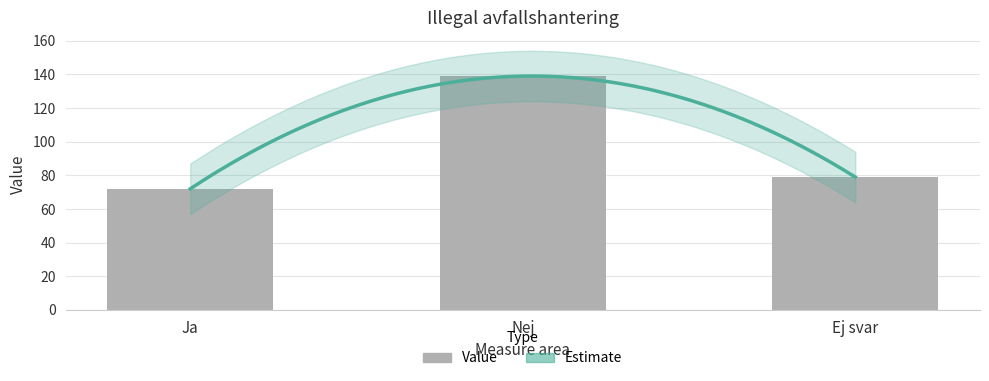

List the labels in order of value, largest first.

Nej, Ej svar, Ja